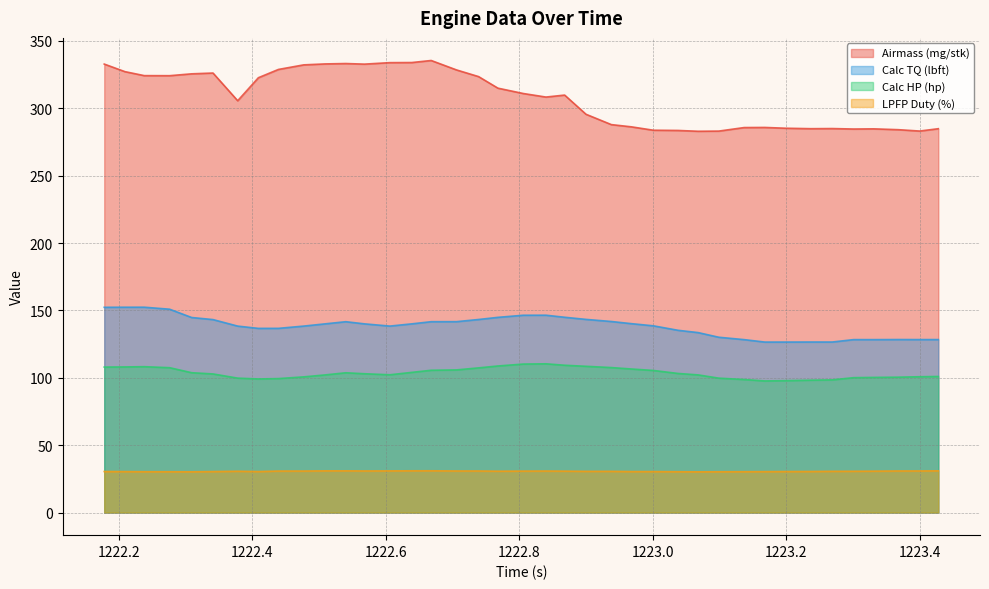

Is it true that Calc HP (hp) equals 166.9 at 1222.84?

False